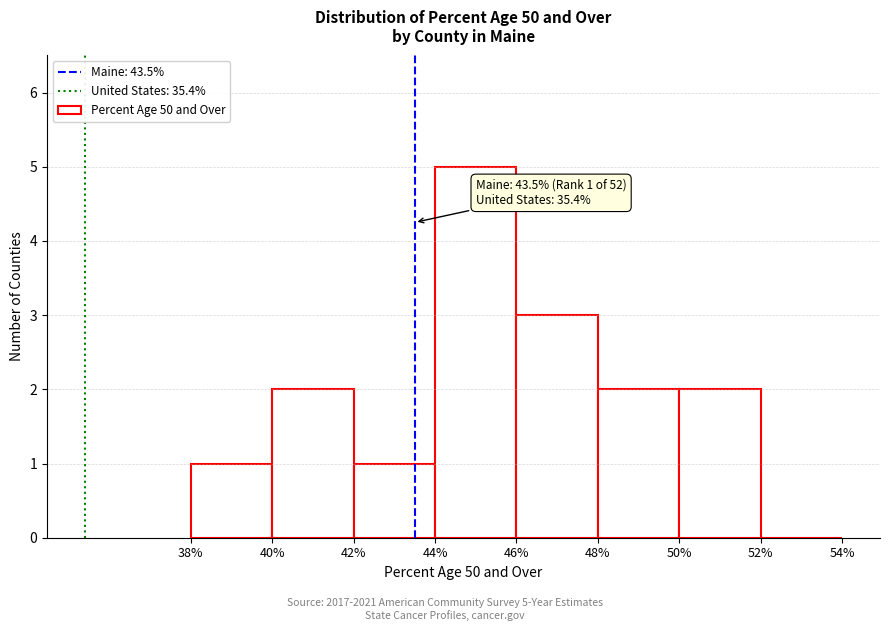

Which range on the x-axis has the tallest bar?

44% to 46%